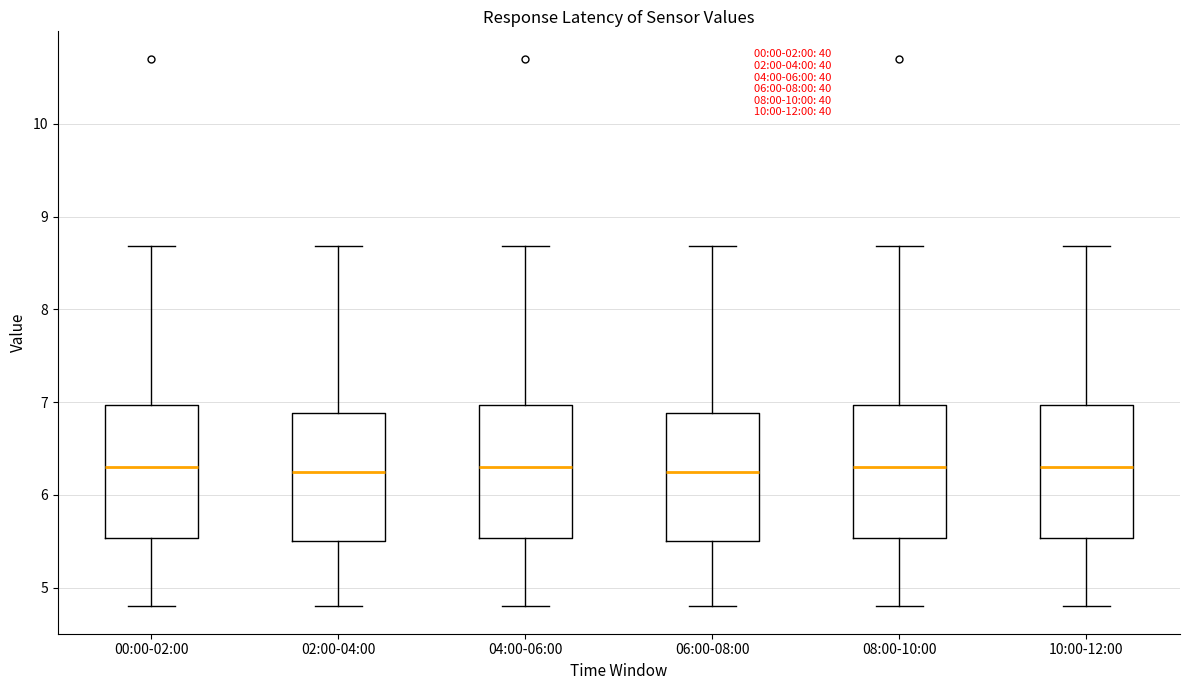

Reading left to right, transcribe this box plot: for each box, give where its median line is, the range the box spans, and where its two whiskers end, as read against the y-axis. The values are not printed on the chart, so give them approximately, as read against the axis.

00:00-02:00: median 6.3, box 5.5 to 7.0, whiskers 4.8 to 8.7
02:00-04:00: median 6.3, box 5.5 to 6.9, whiskers 4.8 to 8.7
04:00-06:00: median 6.3, box 5.5 to 7.0, whiskers 4.8 to 8.7
06:00-08:00: median 6.3, box 5.5 to 6.9, whiskers 4.8 to 8.7
08:00-10:00: median 6.3, box 5.5 to 7.0, whiskers 4.8 to 8.7
10:00-12:00: median 6.3, box 5.5 to 7.0, whiskers 4.8 to 8.7